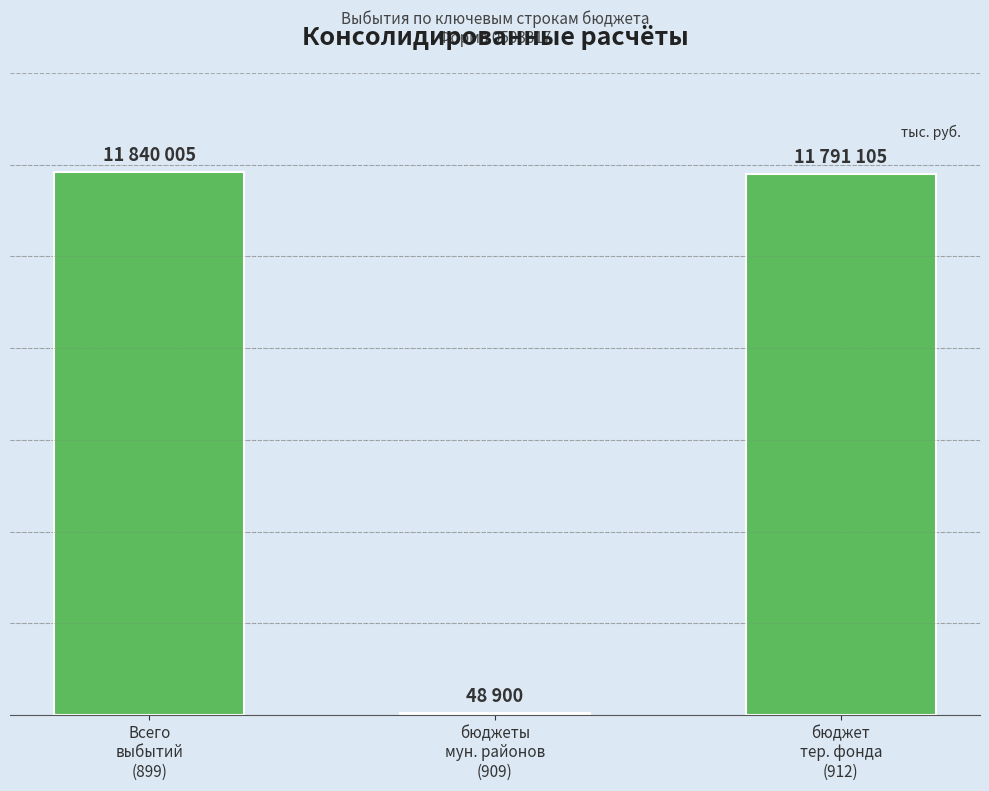

List the labels in order of value, smallest first.

бюджеты
мун. районов
(909), бюджет
тер. фонда
(912), Всего
выбытий
(899)